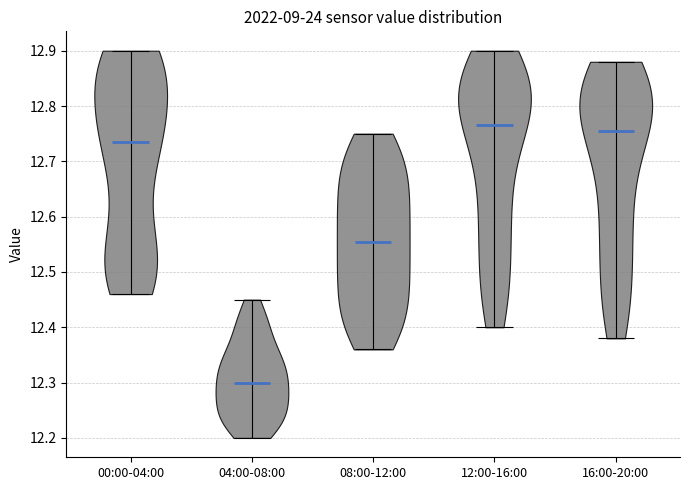

Where does the median line of the violin for 04:00-08:00 sit on the y-axis? The values are not printed on the chart, so give them approximately, as read against the axis.

12.30